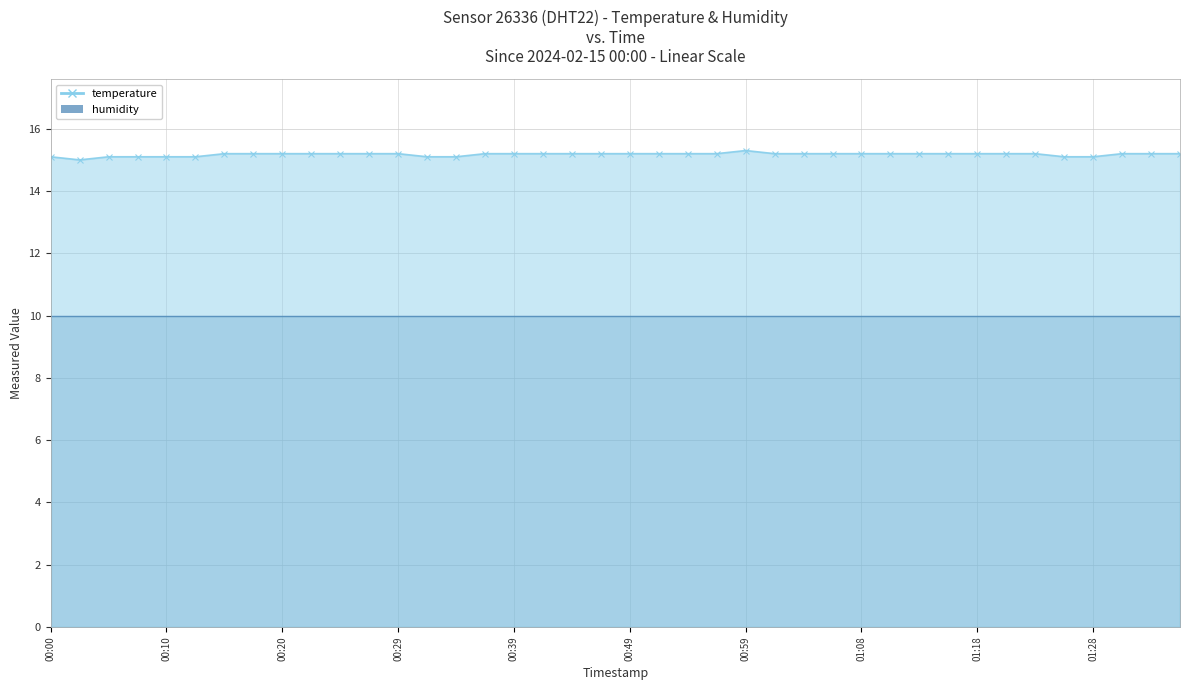

How many points are lower than both their immediate neighbors (excluding endpoints)?

1